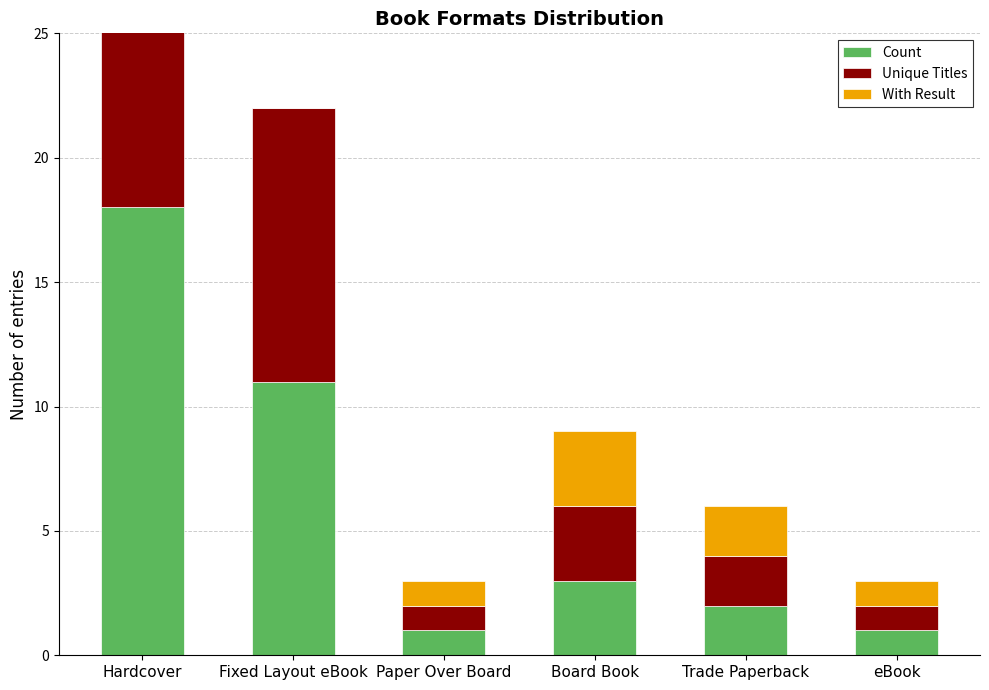

What is the spread (max minus min) of values at Hardcover?

3